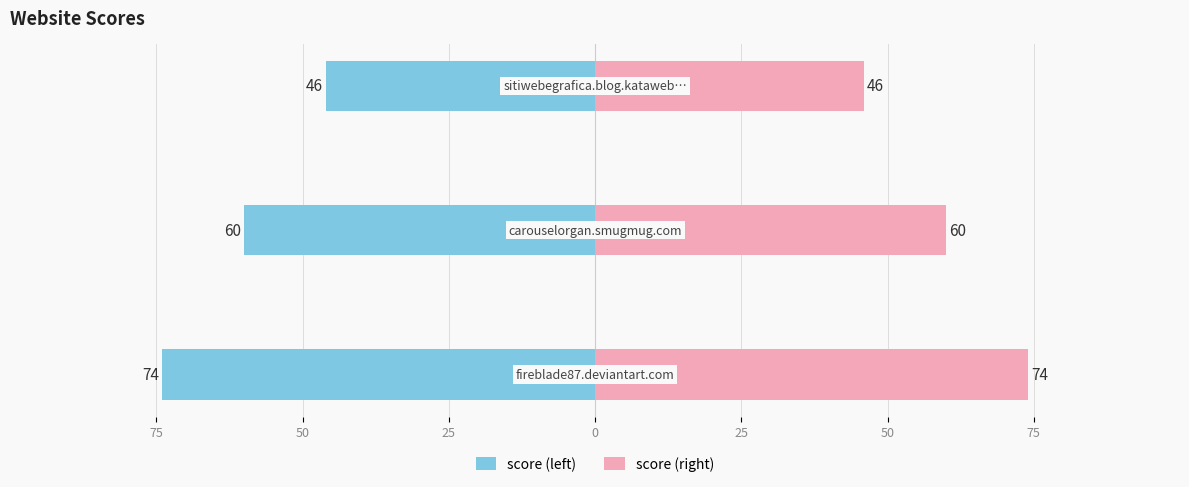

Are the bars grouped side by side (vs. stacked)?

Yes